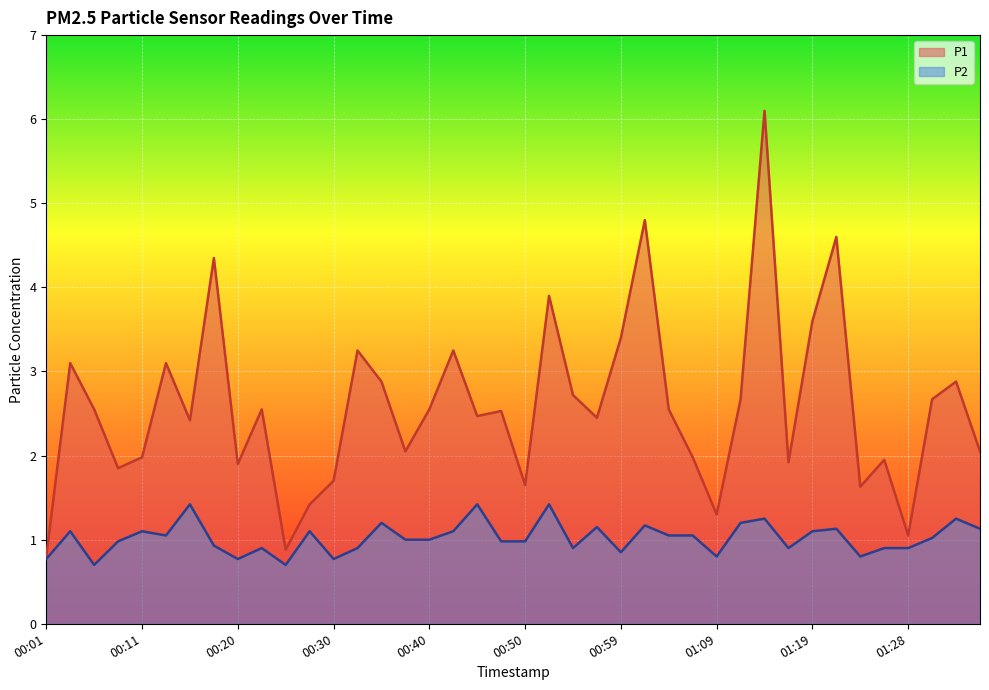

What is the maximum value for P2?

1.4